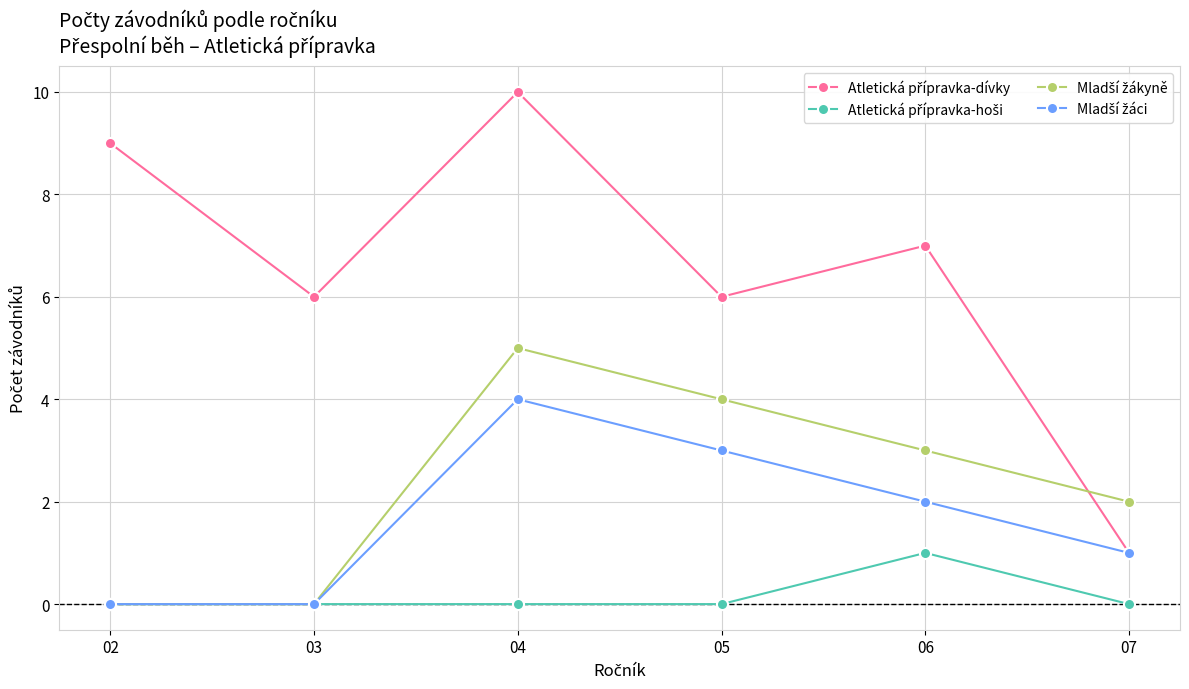

What is the maximum value shown in the chart?

10